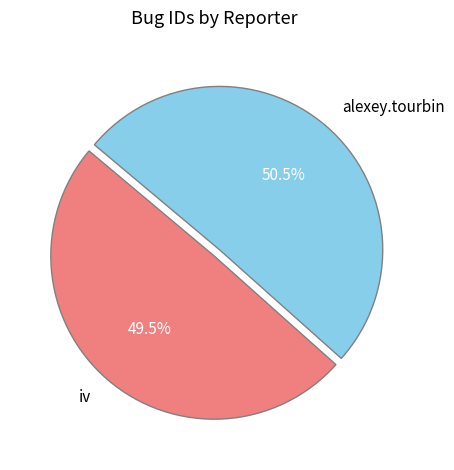

How many segments does this pie chart have?

2